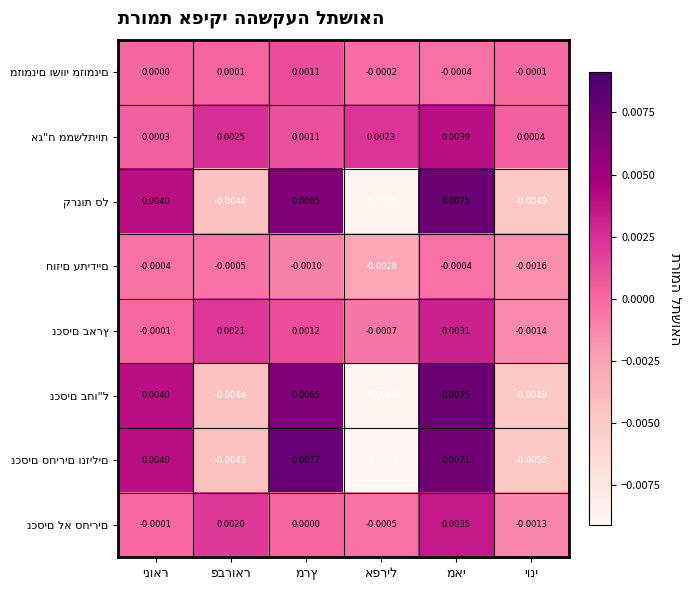

Rank the series at מרץ from lowest to highest value.

חוזים עתידיים, נכסים לא סחירים, אג"ח ממשלתיות, מזומנים ושווי מזומנים, נכסים בארץ, נכסים בחו"ל, קרנות סל, נכסים סחירים ונזילים